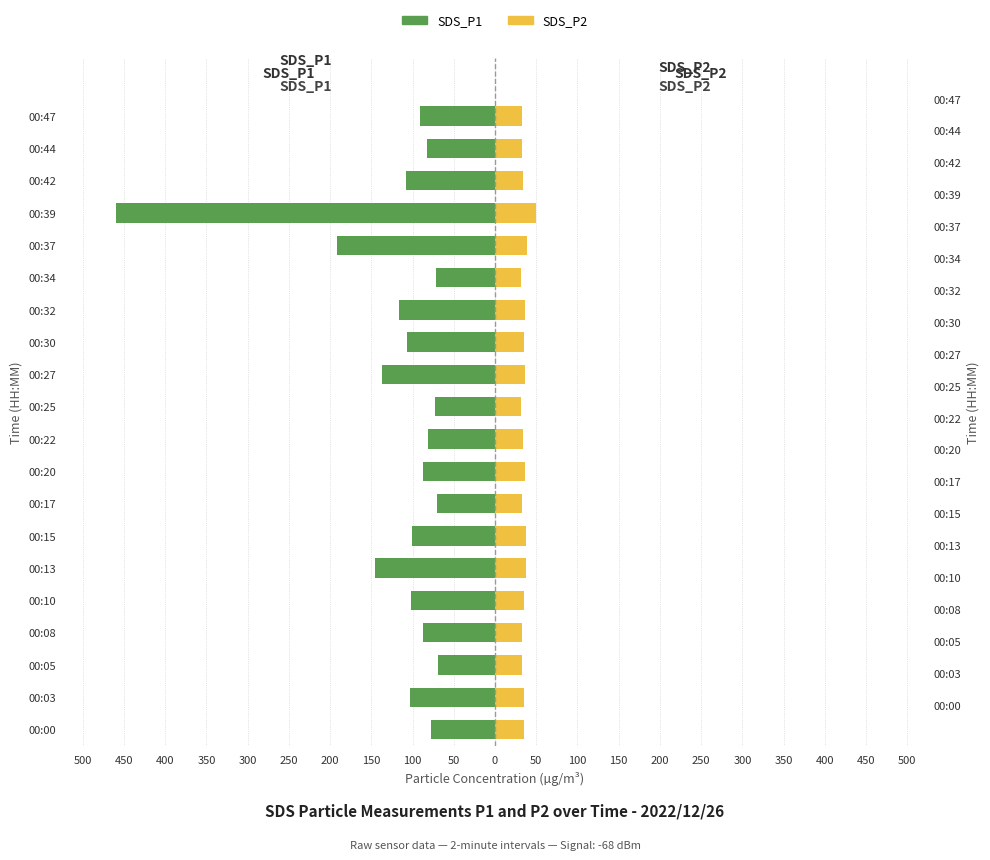

True or false: SDS_P1 has a value of -36.9 at 300.

False